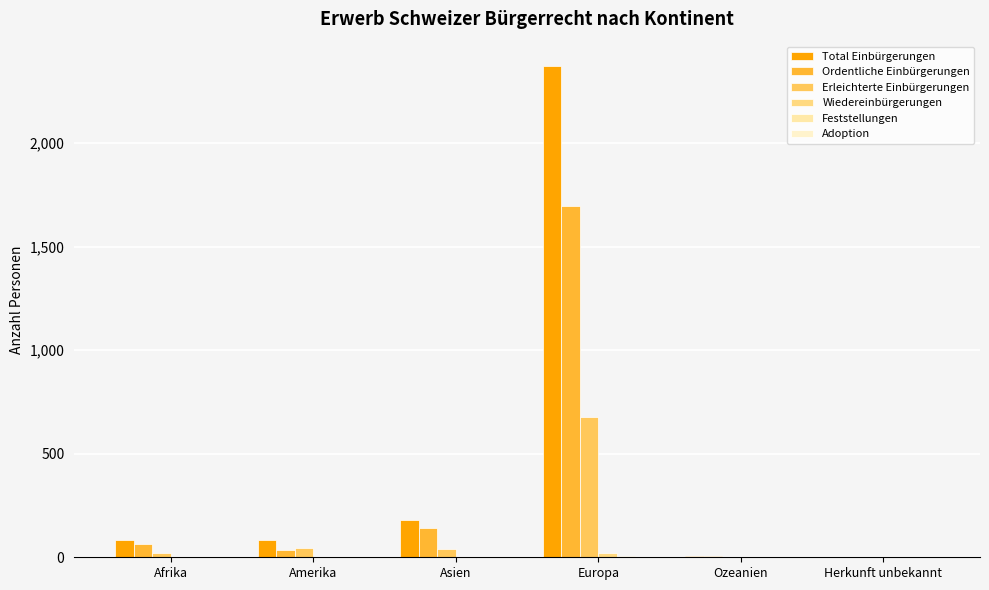

Which series has the largest range (max minus min)?

Total Einbürgerungen